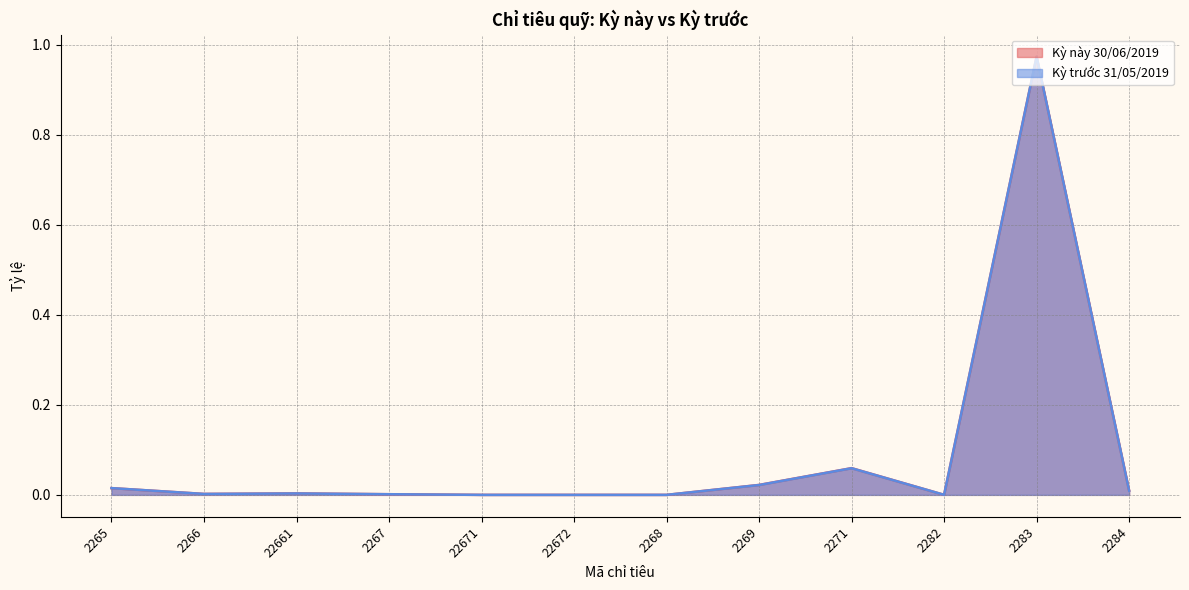

What is the label of the 12th point from the left?

2284